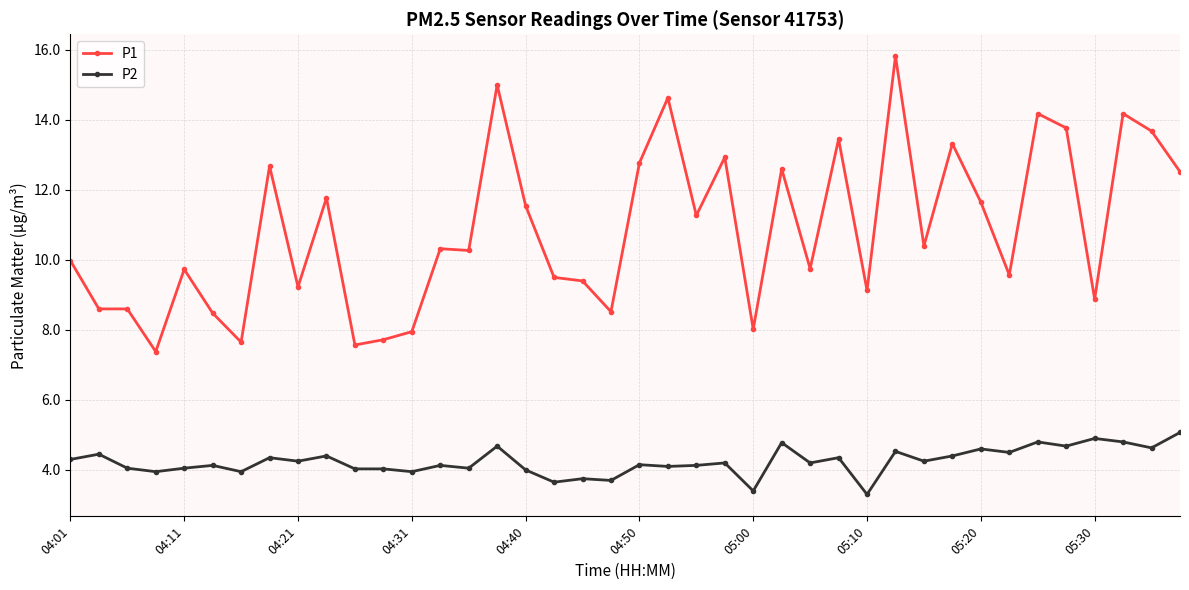

True or false: P1 and P2 intersect in this chart.

False